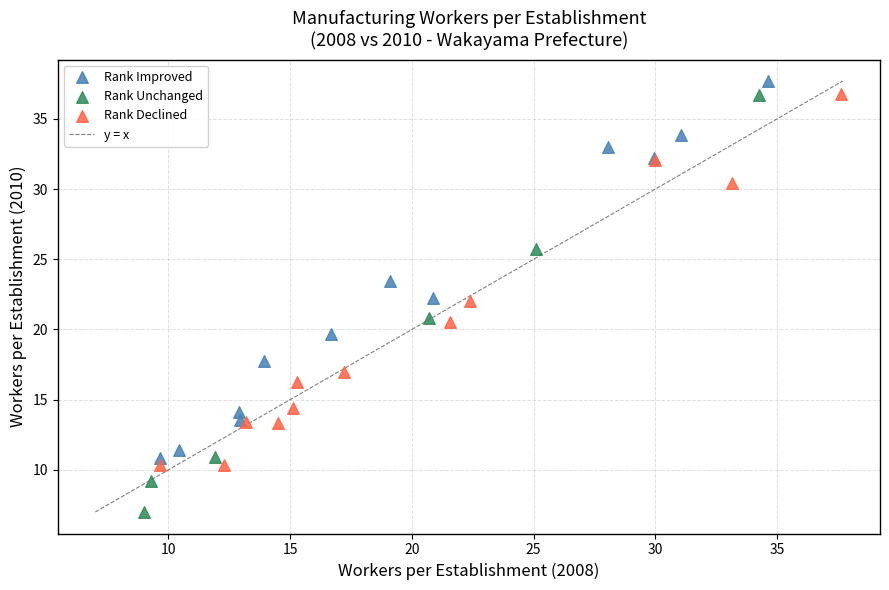

Which series contains the lowest Y value?

Rank Unchanged